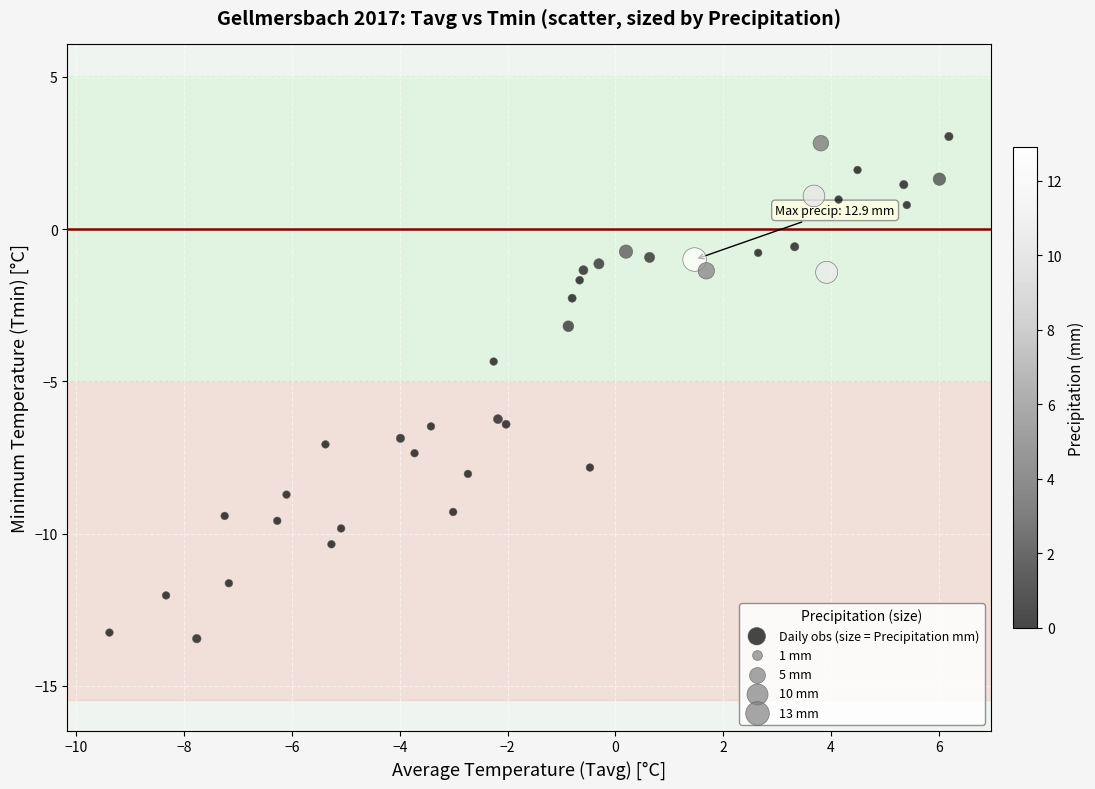

What Y value in the scatter plot is closest to -5?

-4.3